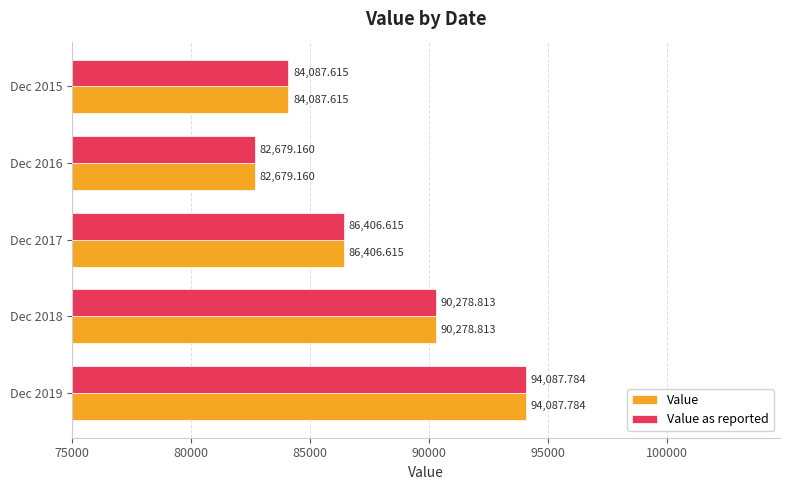

Which label corresponds to the smallest value in the chart?

Dec 2016